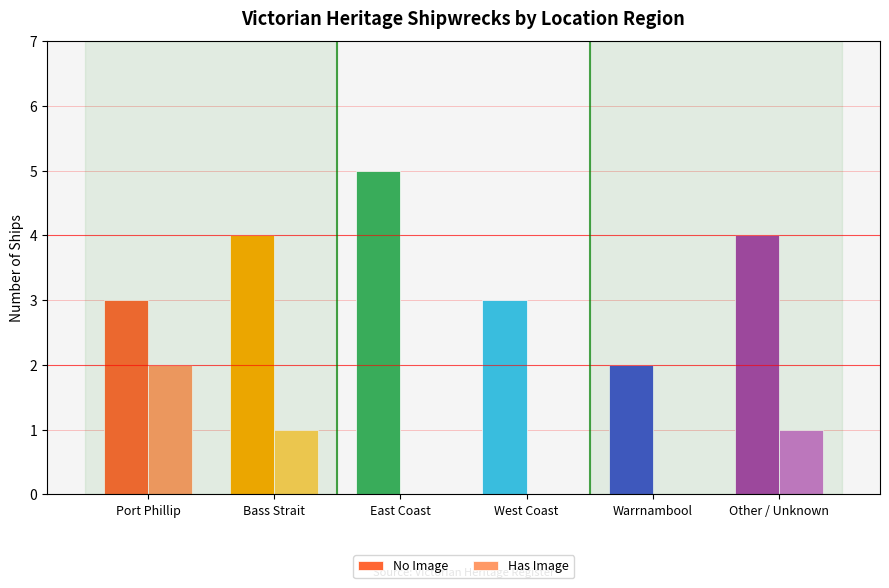

Which series has the largest total across all categories?

No Image